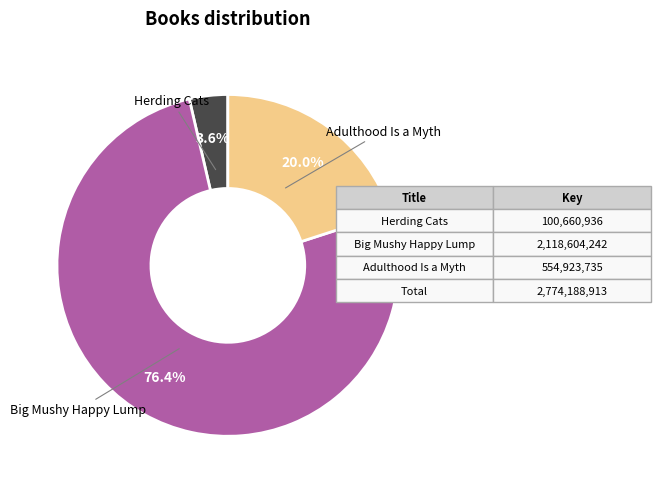

What is the largest slice in the pie chart?

Big Mushy Happy Lump